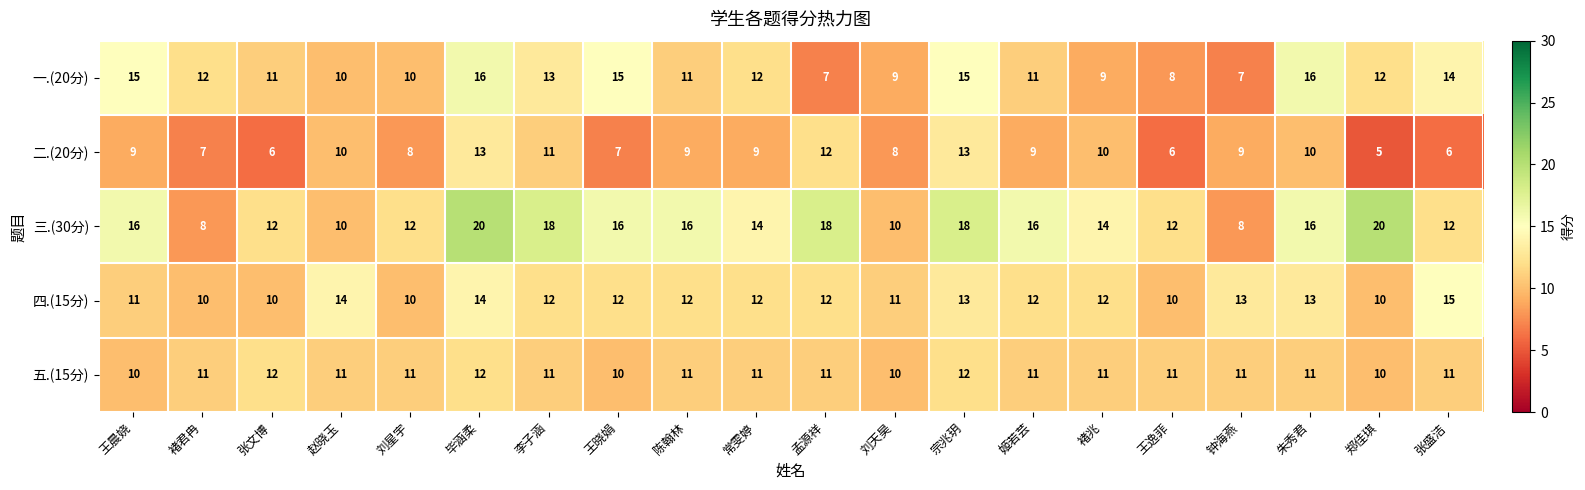

What is the difference between the second highest and second lowest values in the 二.(20分) series?

7